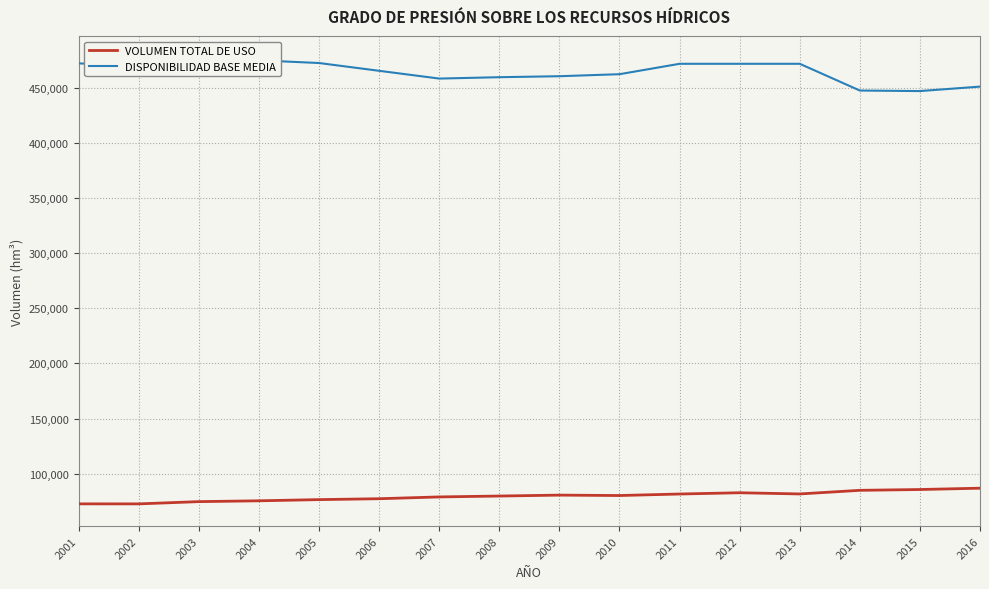

At how many categories does at least one series exceed 458340?

12